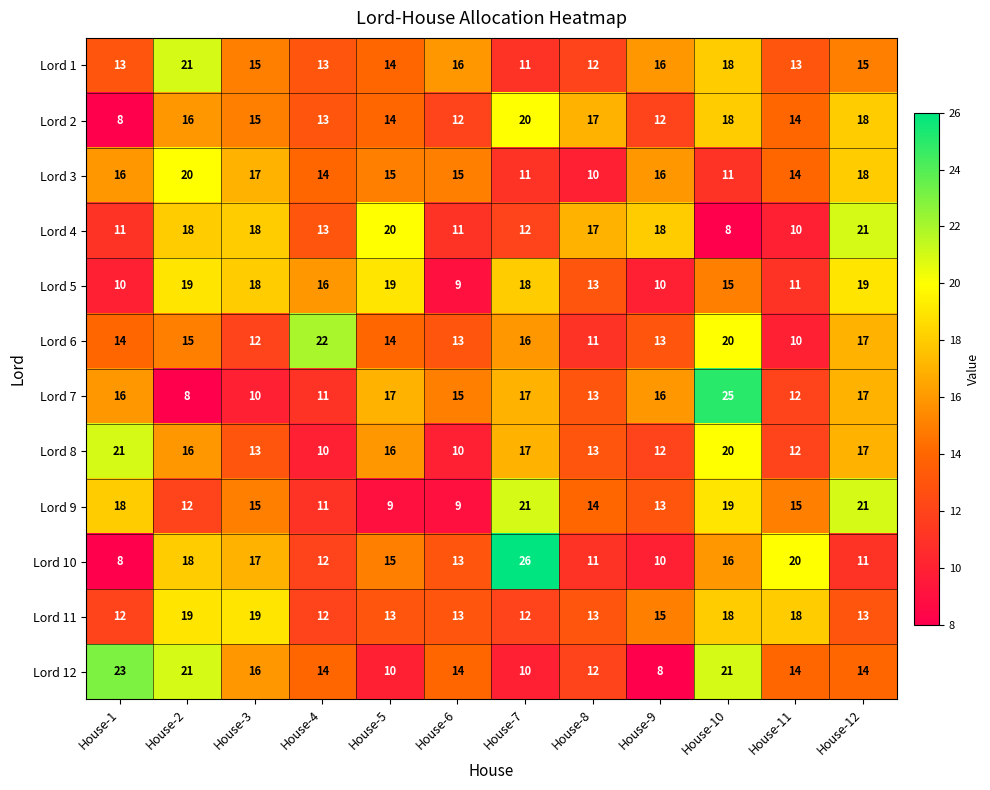

Count the Lord 11 values in the range 13 to 18.

7